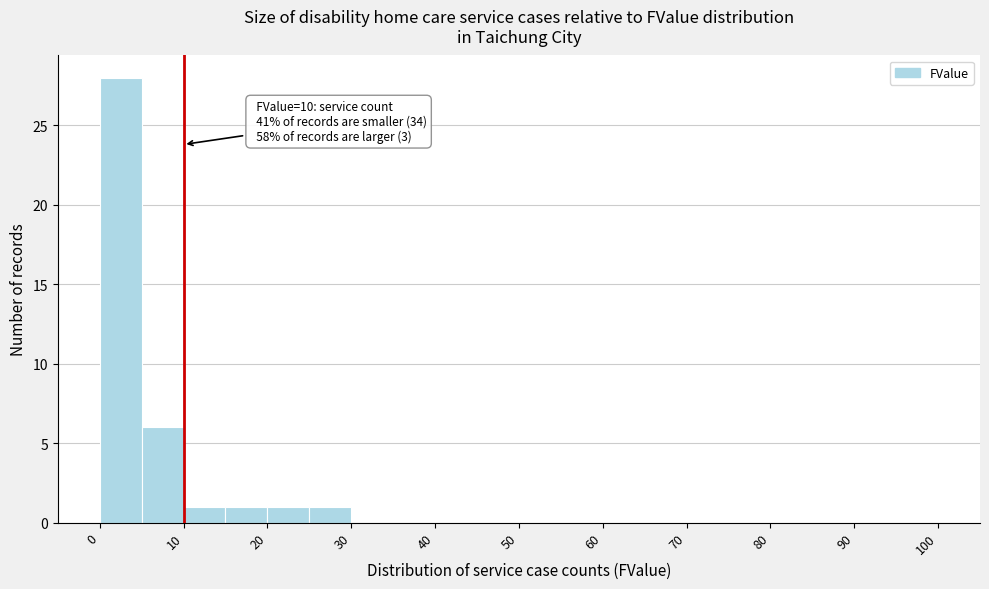

Which range on the x-axis has the tallest bar?

0 to 5